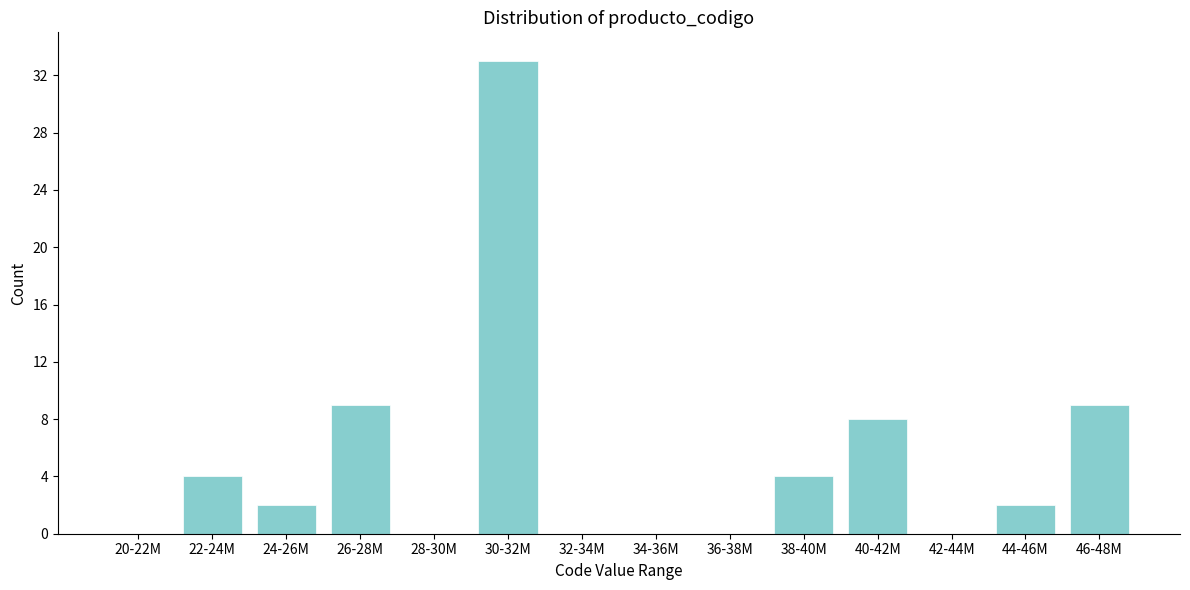

Reading left to right, extract all data points from this chart.

20-22M=0	22-24M=4	24-26M=2	26-28M=9	28-30M=0	30-32M=33	32-34M=0	34-36M=0	36-38M=0	38-40M=4	40-42M=8	42-44M=0	44-46M=2	46-48M=9